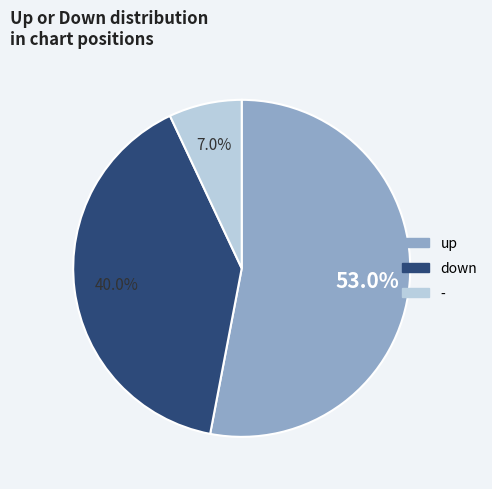

Which slice is the largest?

up